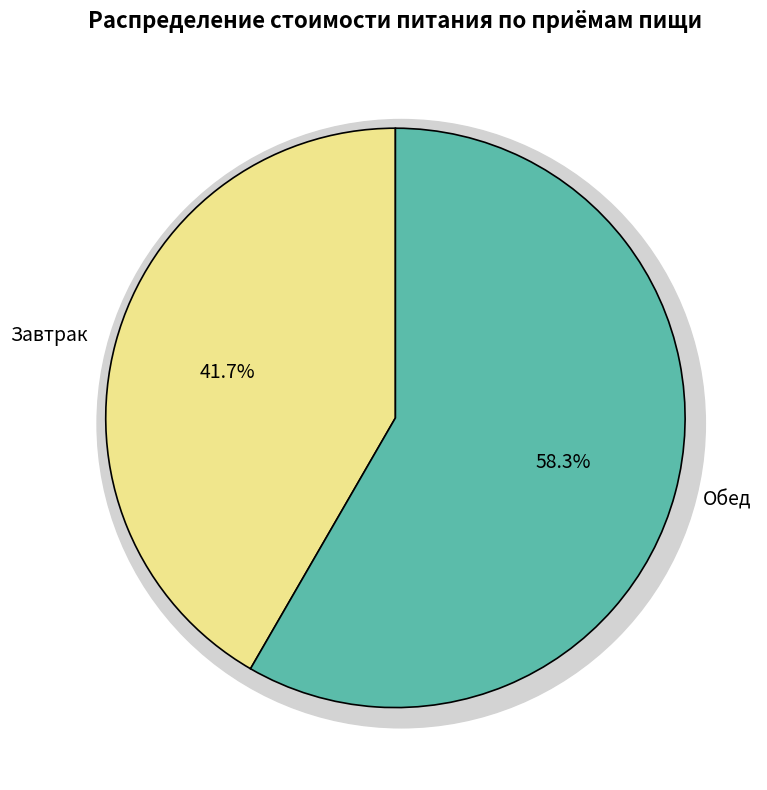

To the nearest percent, what is the average slice percentage?

50%